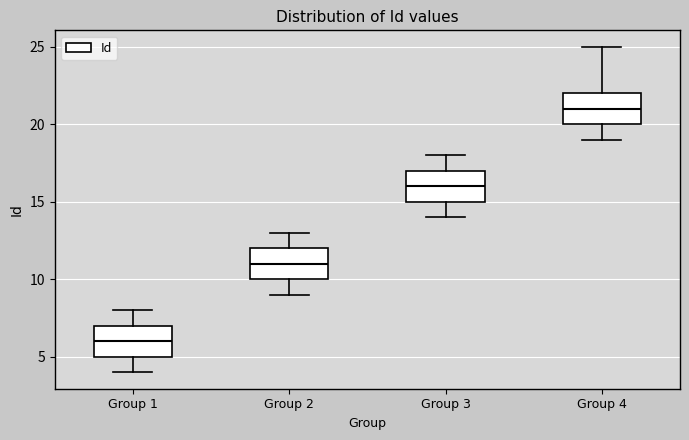

Reading left to right, transcribe this box plot: for each box, give where its median line is, the range the box spans, and where its two whiskers end, as read against the y-axis. The values are not printed on the chart, so give them approximately, as read against the axis.

Group 1: median 6, box 5 to 7, whiskers 4 to 8
Group 2: median 11, box 10 to 12, whiskers 9 to 13
Group 3: median 16, box 15 to 17, whiskers 14 to 18
Group 4: median 21, box 20 to 22, whiskers 19 to 25